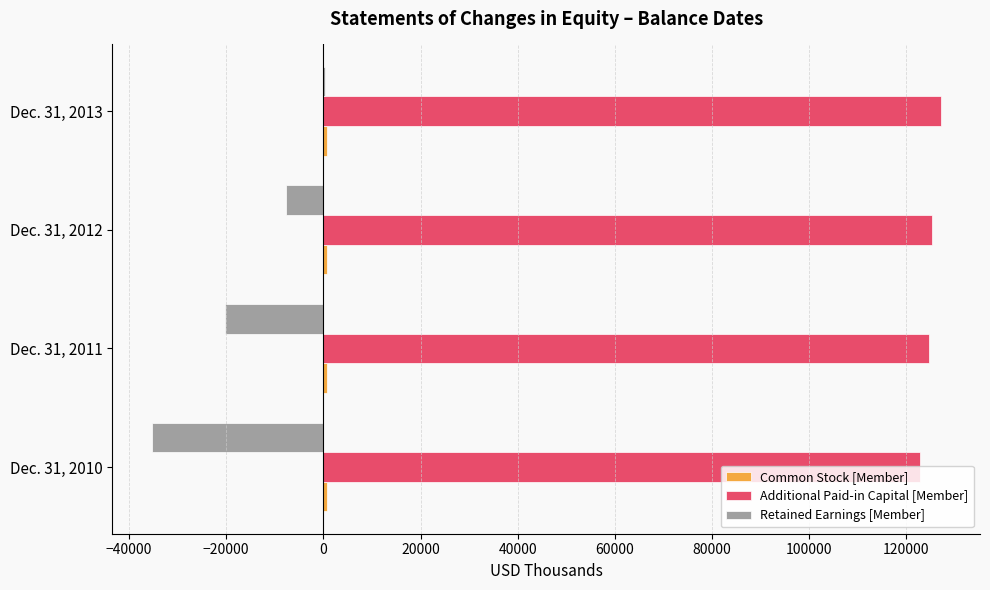

Which series has the largest total across all categories?

Additional Paid-in Capital [Member]